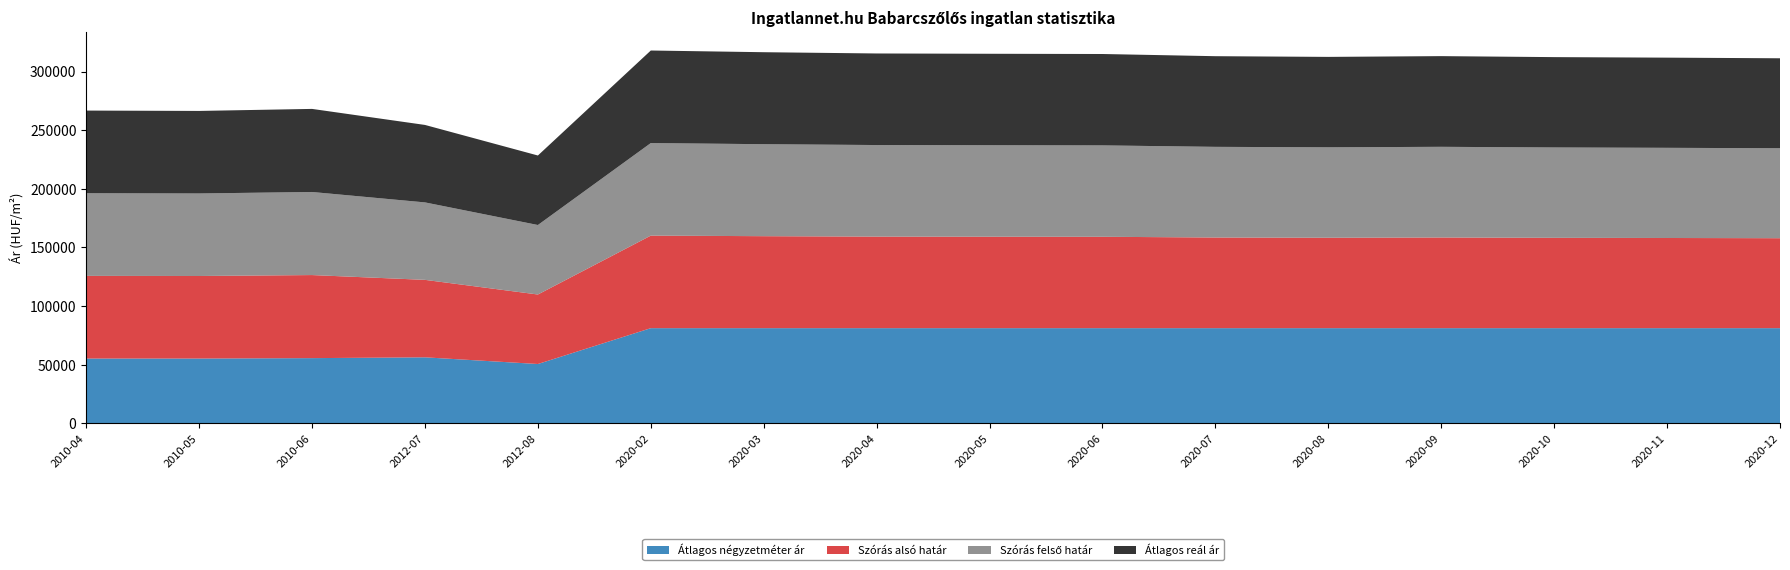

Reading left to right, list all the values displayed in this chart.

Átlagos négyzetméter ár: 2010-04=55294	2010-05=55294	2010-06=55639	2012-07=56329	2012-08=50632	2020-02=81196	2020-03=81196	2020-04=81196	2020-05=81196	2020-06=81196	2020-07=81196	2020-08=81196	2020-09=81196	2020-10=81196	2020-11=81196	2020-12=81196
Szórás alsó határ: 2010-04=70491	2010-05=70390	2010-06=70850	2012-07=66063	2012-08=59272	2020-02=78931	2020-03=78448	2020-04=78090	2020-05=78005	2020-06=77938	2020-07=77317	2020-08=77118	2020-09=77334	2020-10=77052	2020-11=76903	2020-12=76723
Szórás felső határ: 2010-04=70491	2010-05=70390	2010-06=70850	2012-07=66063	2012-08=59272	2020-02=78931	2020-03=78448	2020-04=78090	2020-05=78005	2020-06=77938	2020-07=77317	2020-08=77118	2020-09=77334	2020-10=77052	2020-11=76903	2020-12=76723
Átlagos reál ár: 2010-04=70491	2010-05=70390	2010-06=70850	2012-07=66063	2012-08=59272	2020-02=78931	2020-03=78448	2020-04=78090	2020-05=78005	2020-06=77938	2020-07=77317	2020-08=77118	2020-09=77334	2020-10=77052	2020-11=76903	2020-12=76723